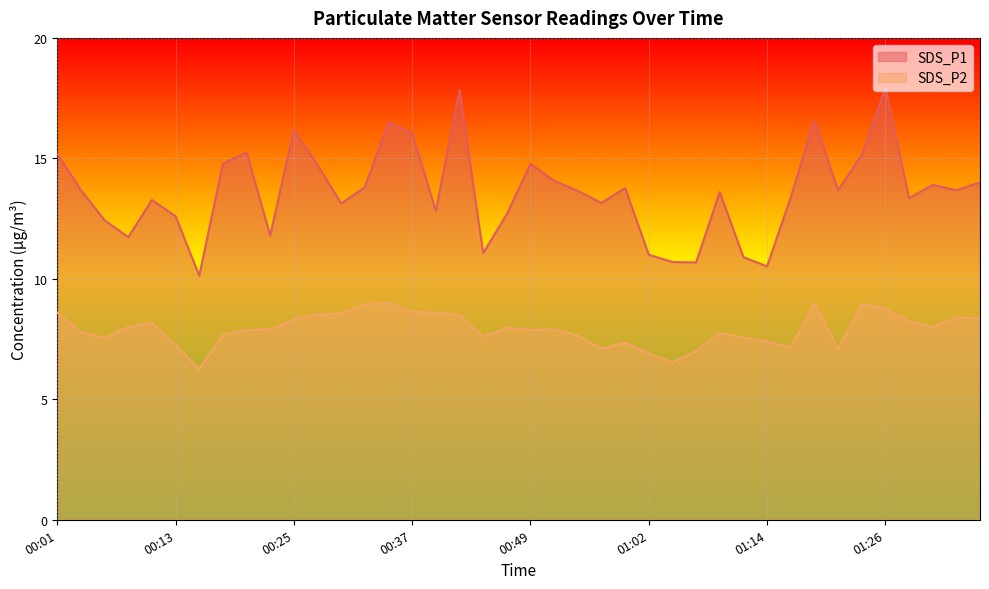

What are all the series names shown in the legend?

SDS_P1, SDS_P2